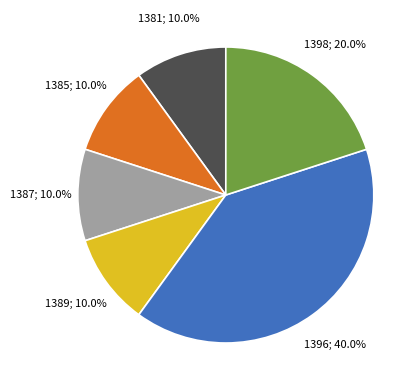

Is there any slice that represents more than half of the pie?

No